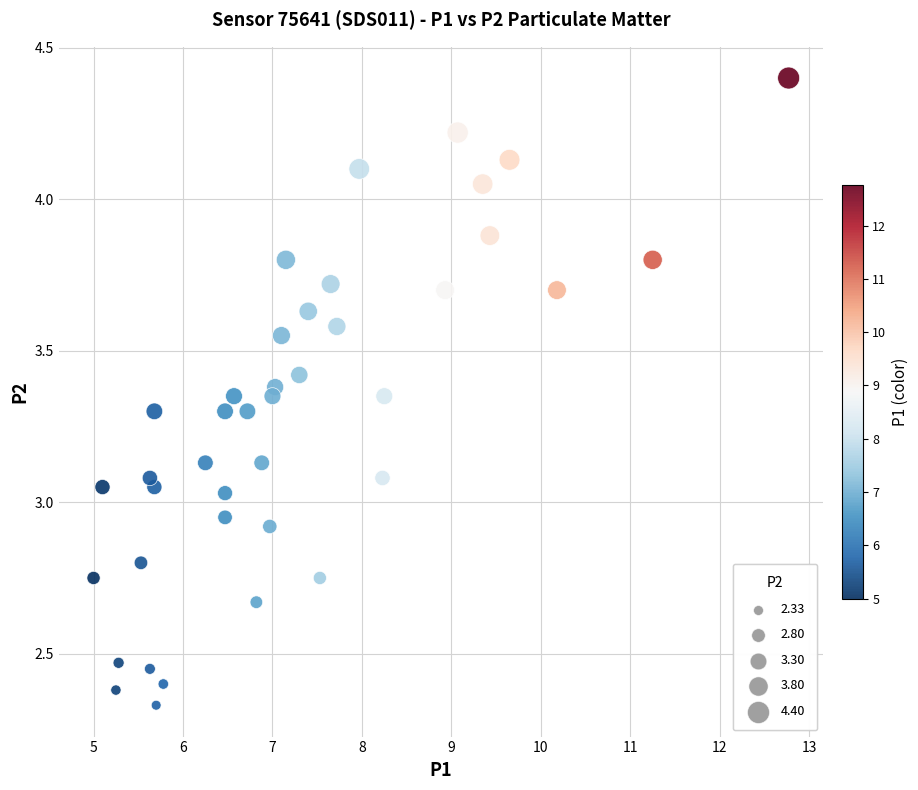

What is the range of X values (max minus min)?

7.8